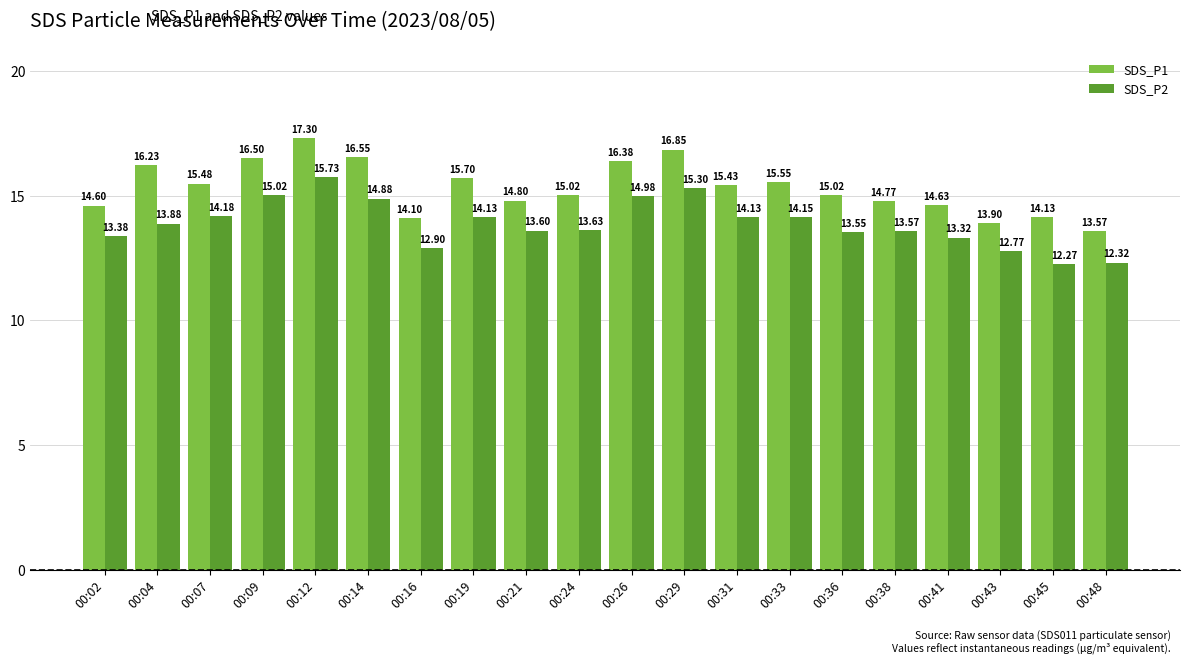

Reading left to right, extract all data points from this chart.

SDS_P1: 14.6	16.2	15.5	16.5	17.3	16.6	14.1	15.7	14.8	15.0	16.4	16.9	15.4	15.6	15.0	14.8	14.6	13.9	14.1	13.6
SDS_P2: 13.4	13.9	14.2	15.0	15.7	14.9	12.9	14.1	13.6	13.6	15.0	15.3	14.1	14.2	13.6	13.6	13.3	12.8	12.3	12.3